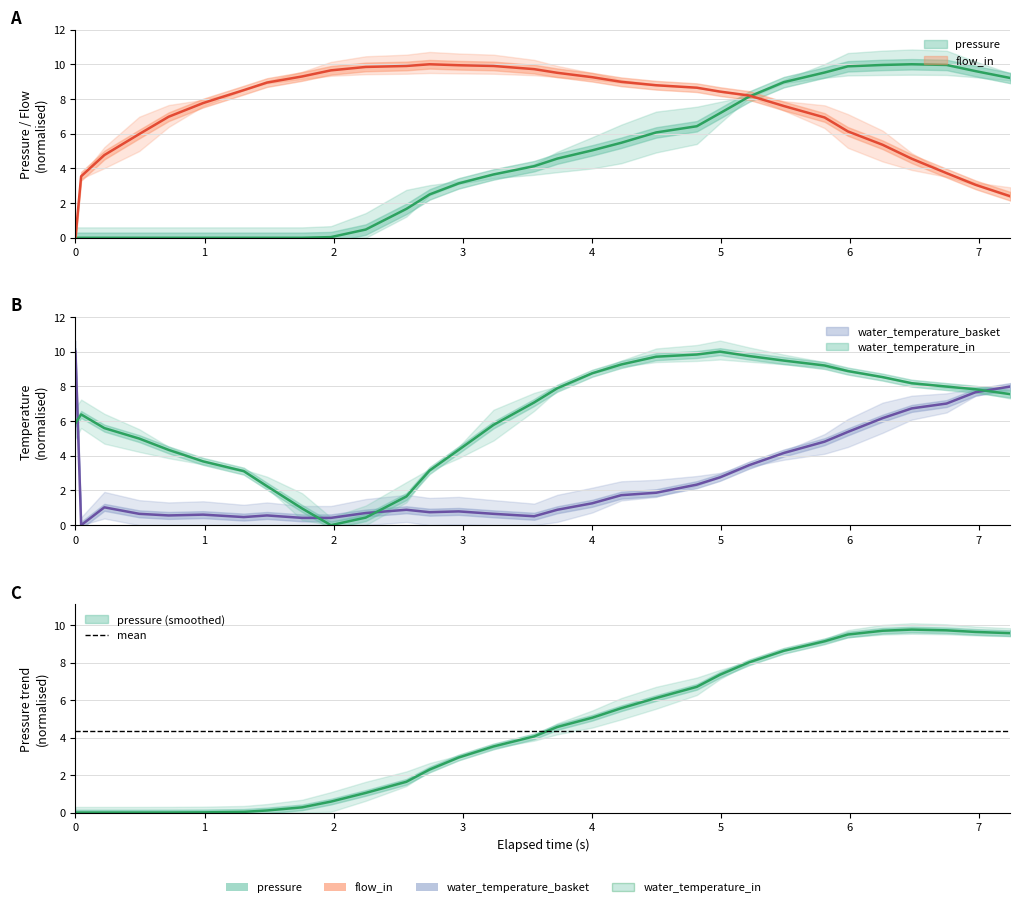

Reading left to right, transcribe all the data shown in this chart.

pressure: 0.0	0.0	0.0	0.0	0.0	0.0	0.0	0.0	0.0	0.0	0.5	1.7	2.5	3.1	3.7	4.1	4.6	5.0	5.5	6.1	6.4	7.2	8.1	9.0	9.5	9.9	10.0	10.0	10.0	9.6	9.2
flow_in: 0.0	3.5	4.8	6.0	7.0	7.8	8.5	8.9	9.3	9.6	9.8	9.9	10.0	9.9	9.9	9.7	9.5	9.3	9.0	8.8	8.6	8.4	8.2	7.6	6.9	6.1	5.4	4.6	3.7	3.1	2.4
water_temperature_basket: 10.0	0.0	1.0	0.7	0.6	0.6	0.5	0.6	0.4	0.4	0.7	0.9	0.7	0.8	0.7	0.5	0.9	1.3	1.7	1.9	2.3	2.8	3.5	4.2	4.8	5.4	6.2	6.7	7.0	7.7	8.0
water_temperature_in: 5.9	6.4	5.6	5.0	4.3	3.7	3.1	2.2	1.0	0.0	0.4	1.7	3.2	4.3	5.8	7.1	7.9	8.8	9.3	9.7	9.8	10.0	9.7	9.5	9.2	8.9	8.5	8.2	8.0	7.8	7.5